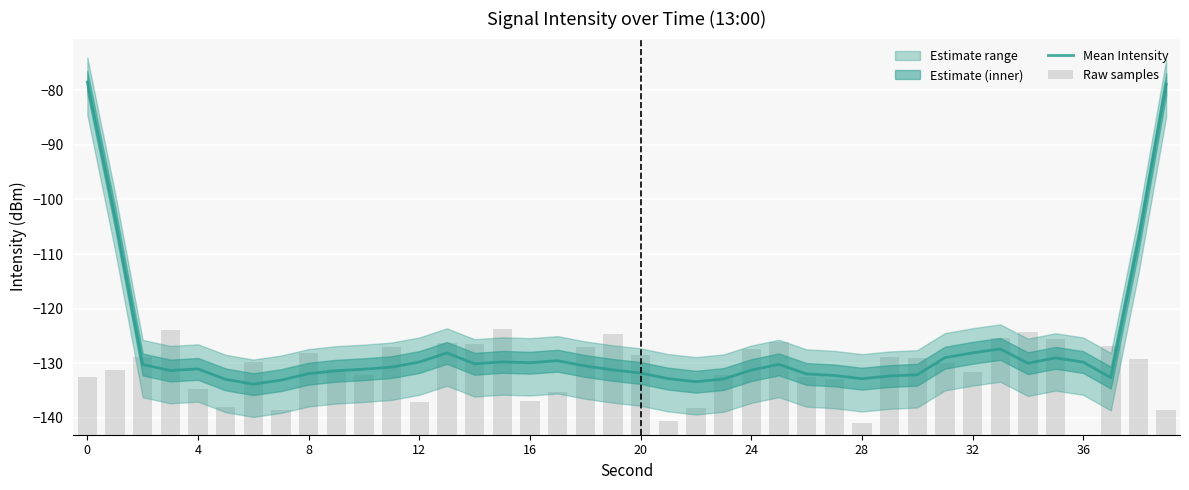

True or false: Mean Intensity has a value of -89.2 at 24.

False